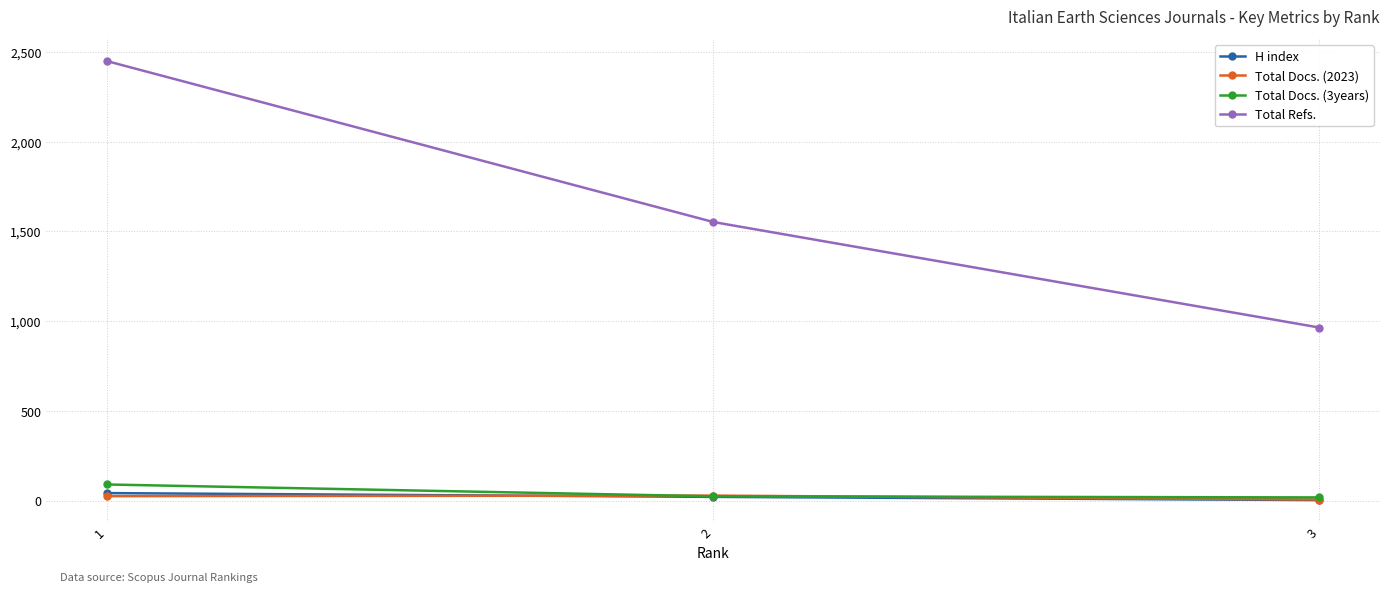

At which label does Total Refs. first exceed 1553?

1